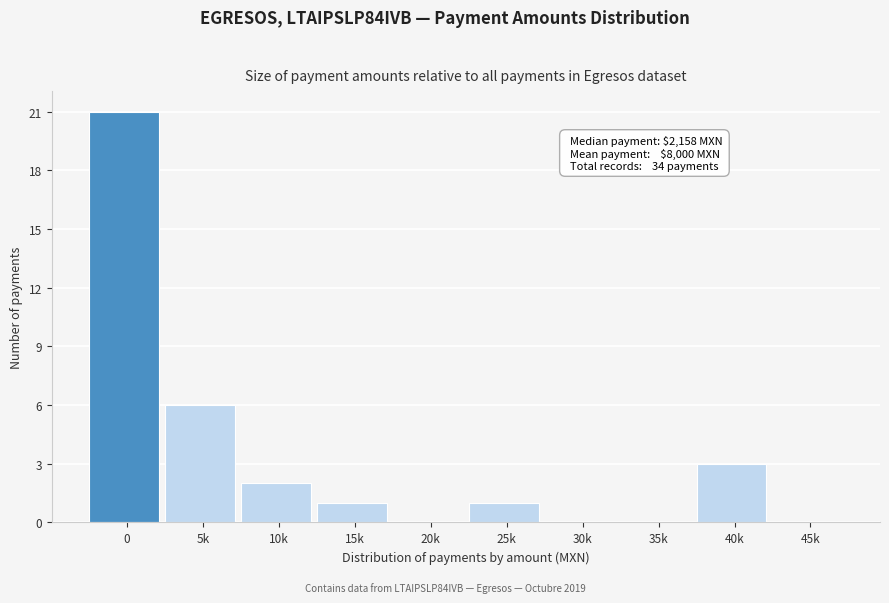

Reading left to right, list all the values displayed in this chart.

0=21	5k=6	10k=2	15k=1	20k=0	25k=1	30k=0	35k=0	40k=3	45k=0